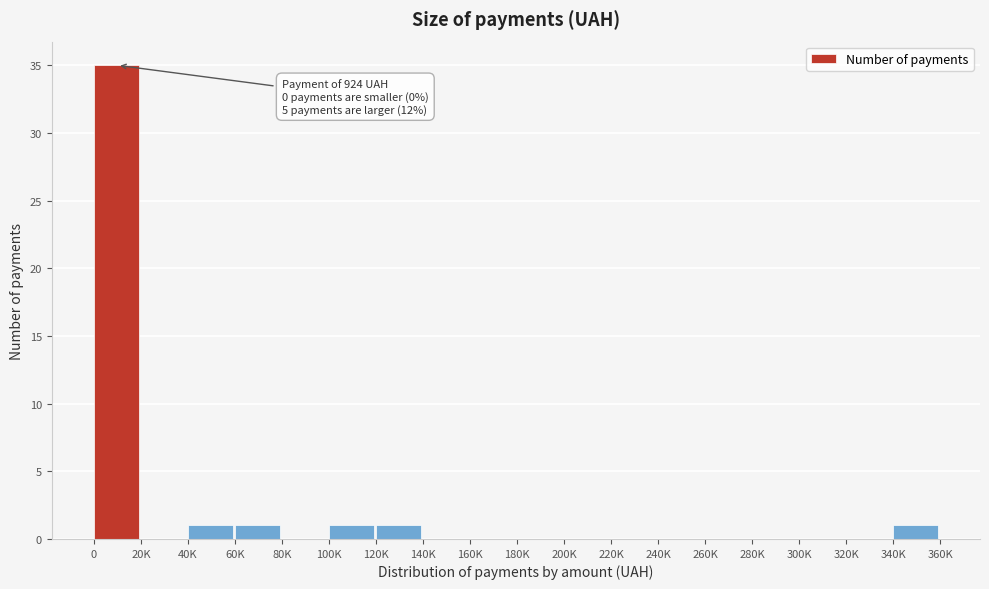

Reading left to right, transcribe all the data shown in this chart.

0=35	20K=0	40K=1	60K=1	80K=0	100K=1	120K=1	140K=0	160K=0	180K=0	200K=0	220K=0	240K=0	260K=0	280K=0	300K=0	320K=0	340K=1